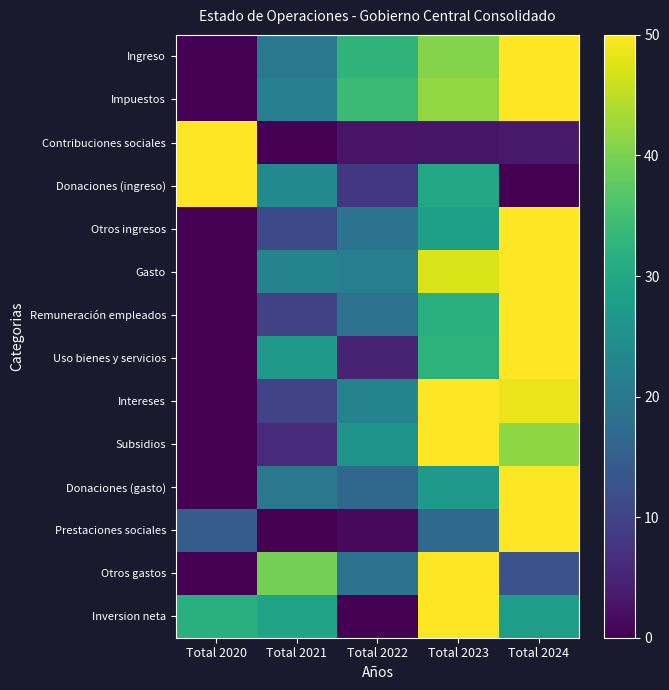

Rank the series at Total 2022 from lowest to highest value.

Inversion neta, Prestaciones sociales, Contribuciones sociales, Uso bienes y servicios, Donaciones (ingreso), Donaciones (gasto), Remuneración empleados, Otros gastos, Otros ingresos, Gasto, Intereses, Subsidios, Ingreso, Impuestos